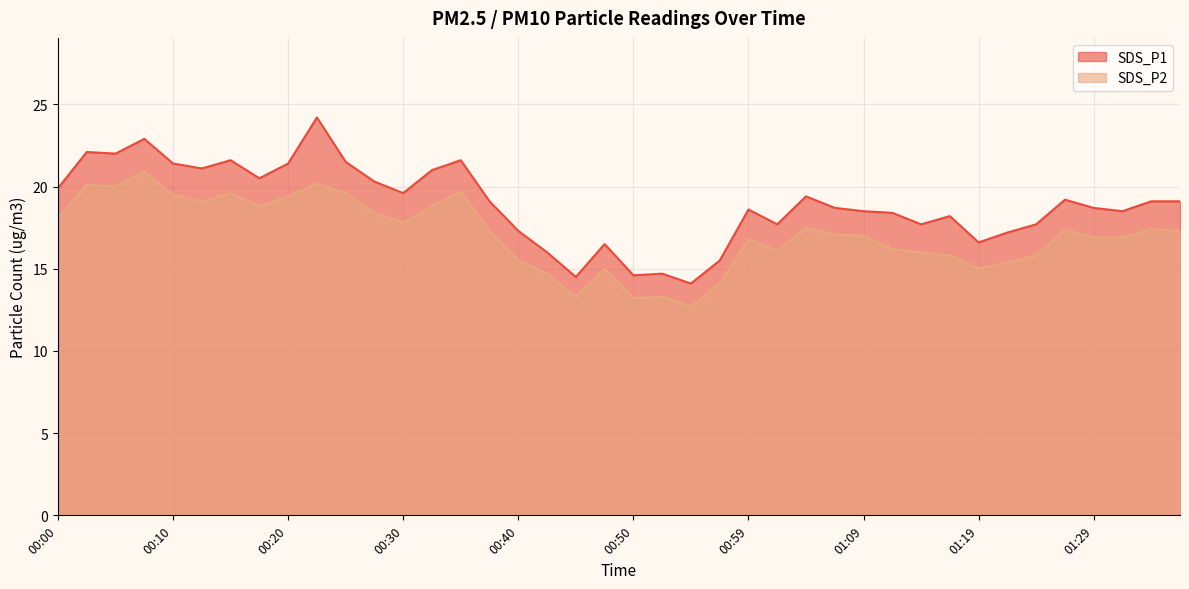

Rank the categories by SDS_P1 value from lowest to highest.

00:55, 00:45, 00:50, 00:52, 00:57, 00:42, 00:47, 01:19, 01:22, 00:40, 01:02, 01:14, 01:24, 01:17, 01:12, 01:09, 01:31, 00:59, 01:07, 01:29, 00:37, 01:34, 01:36, 01:26, 01:04, 00:30, 00:00, 00:27, 00:18, 00:32, 00:13, 00:10, 00:20, 00:25, 00:15, 00:35, 00:05, 00:03, 00:08, 00:22